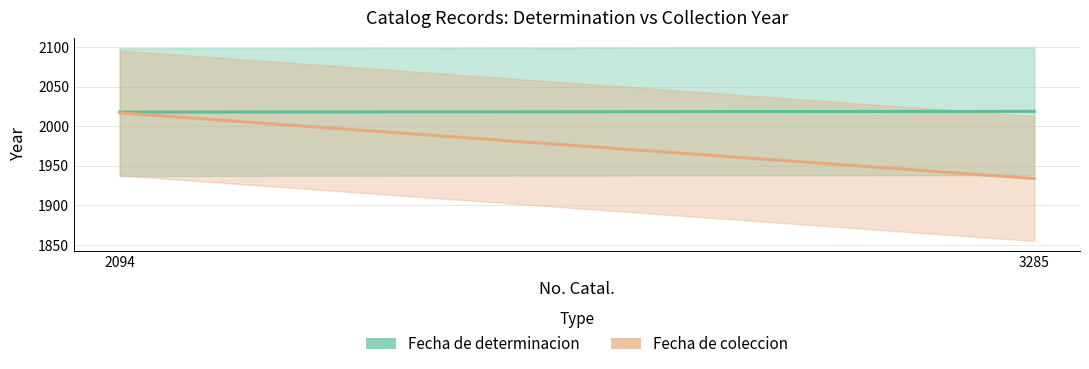

List the series in order of their overall mean, highest first.

Fecha de determinacion, Fecha de coleccion